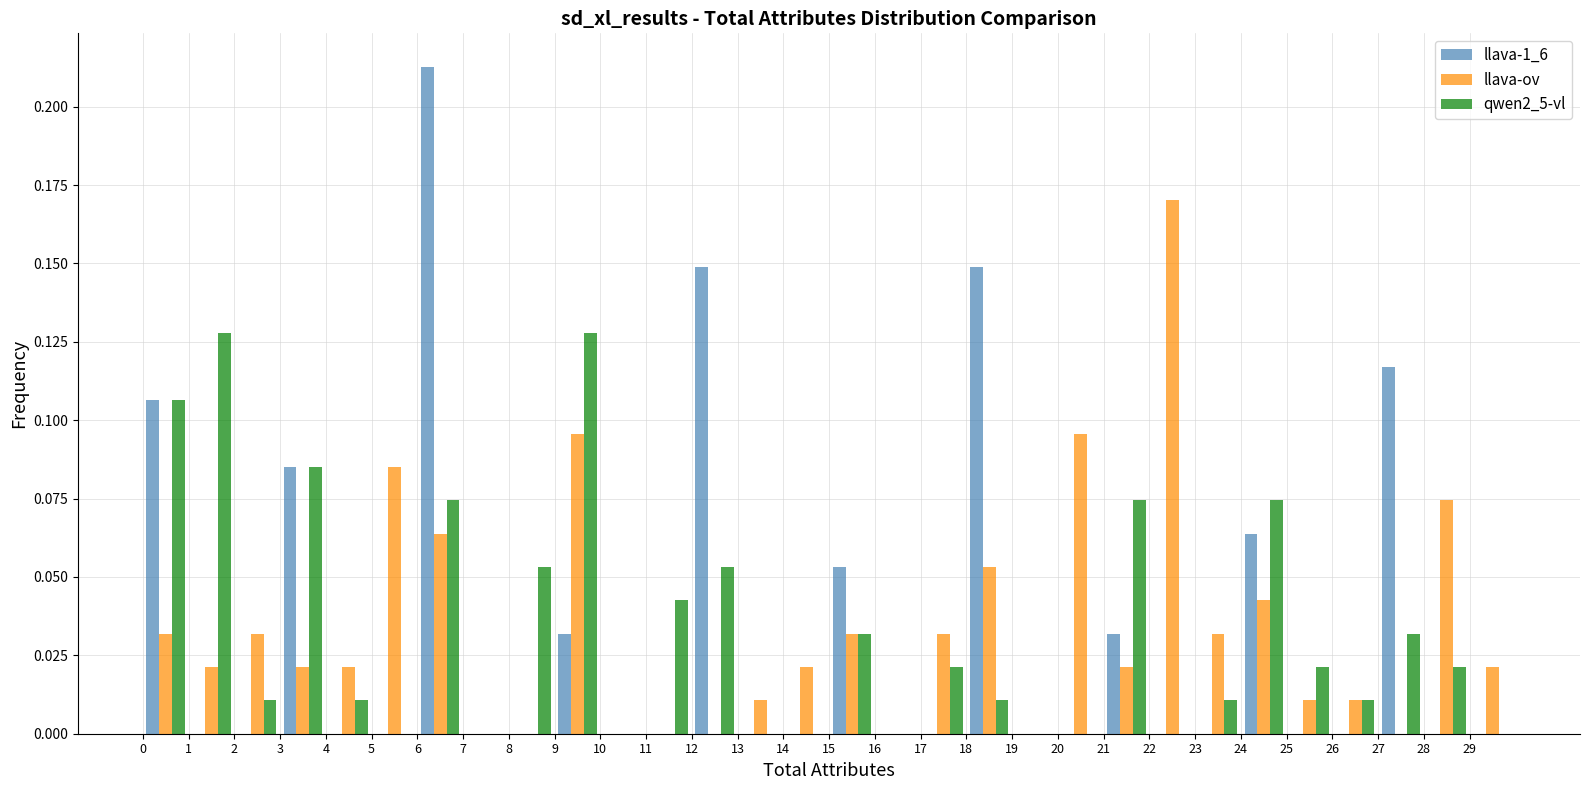

In the llava-ov series, which range on the x-axis has the tallest bar?

22 to 23